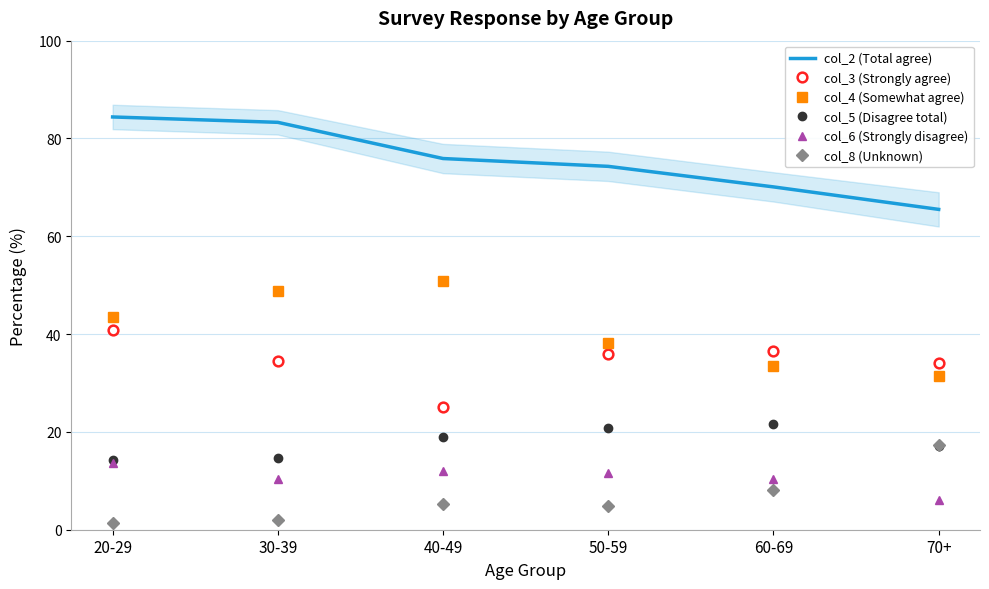

Is this an area chart (filled region under the line)?

No